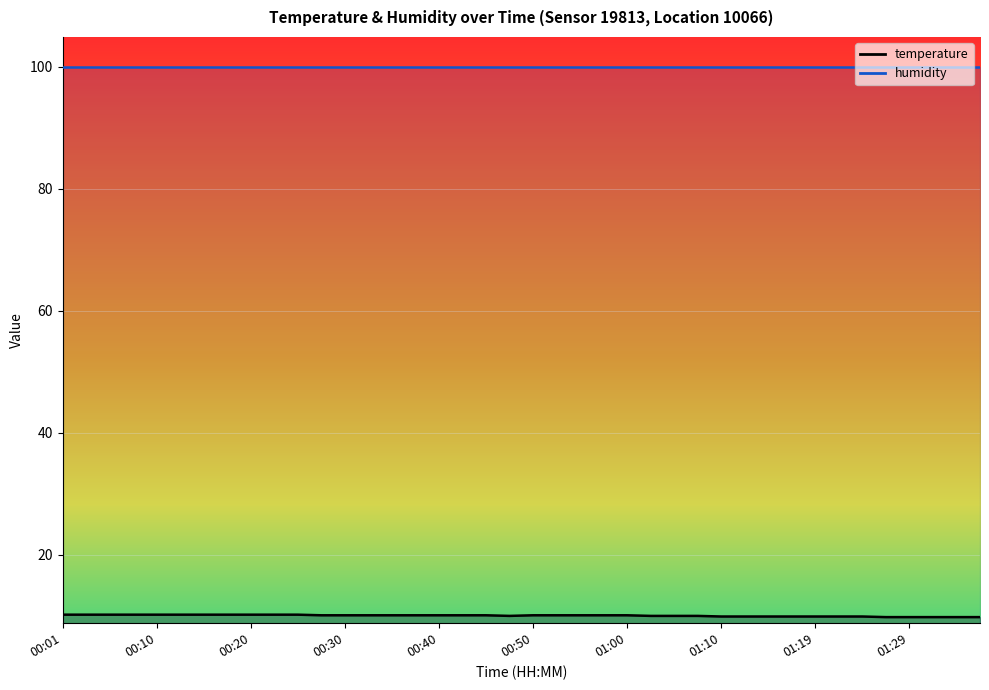

What is the difference between the maximum and second lowest values?

0.4